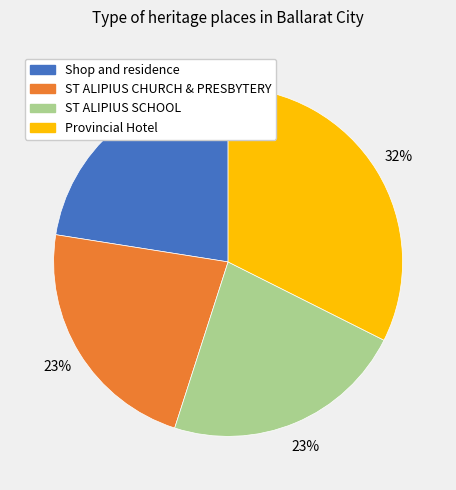

How many segments does this pie chart have?

4